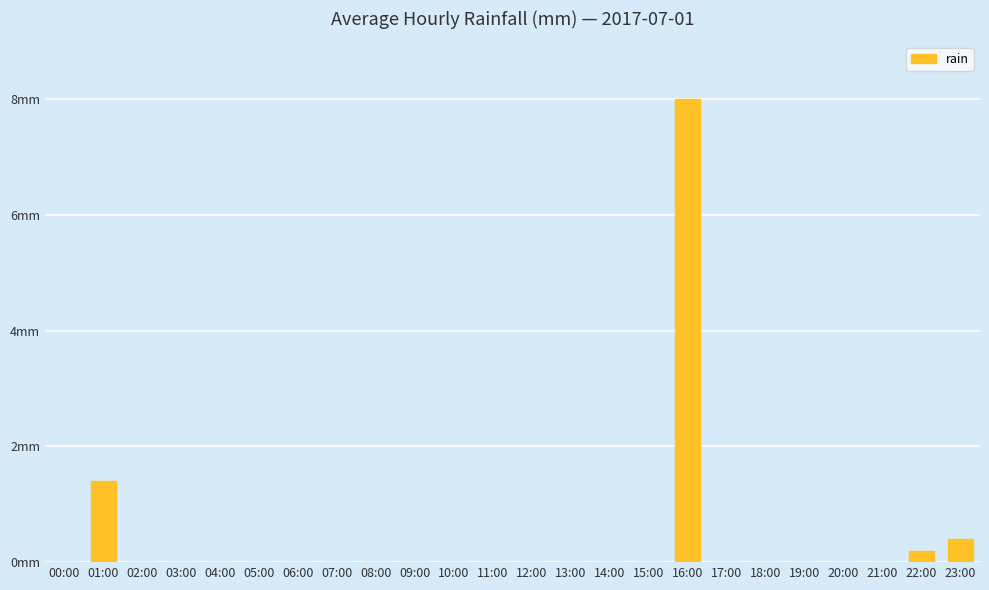

Are the bars horizontal?

No